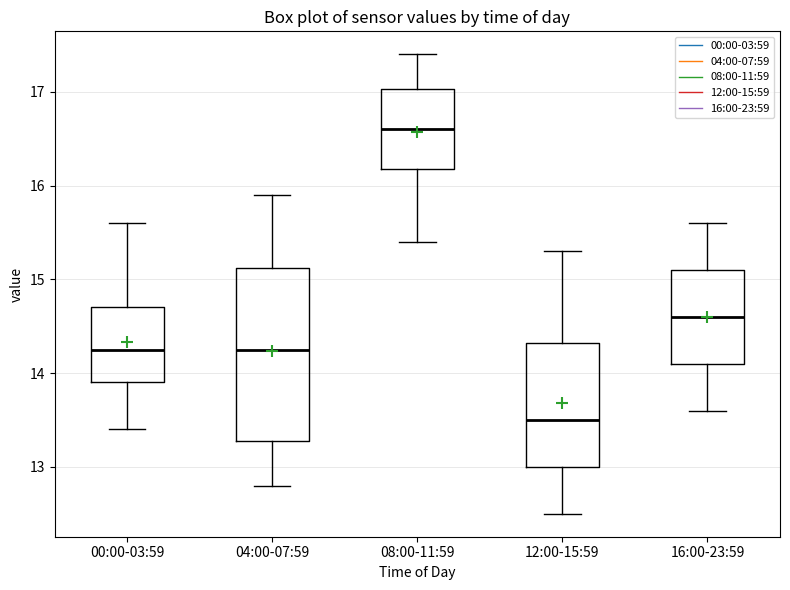

Where does the median line of the box for 08:00-11:59 sit on the y-axis? The values are not printed on the chart, so give them approximately, as read against the axis.

16.6